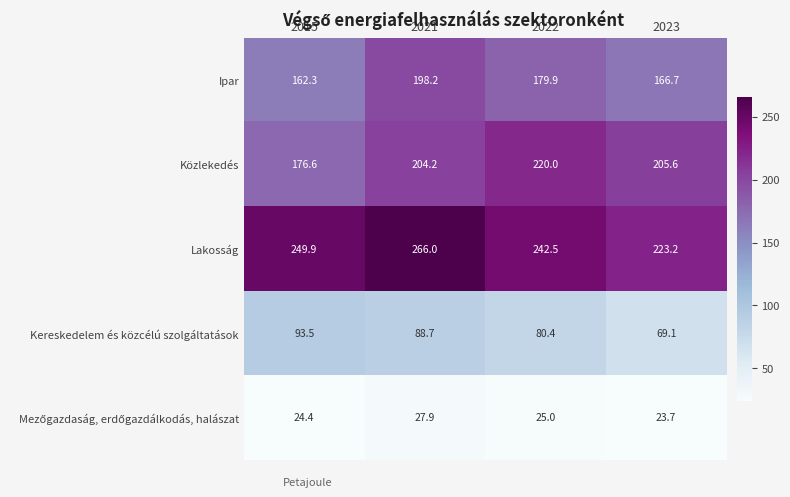

The value of Ipar at 2015 is 162.3. True or false?

True